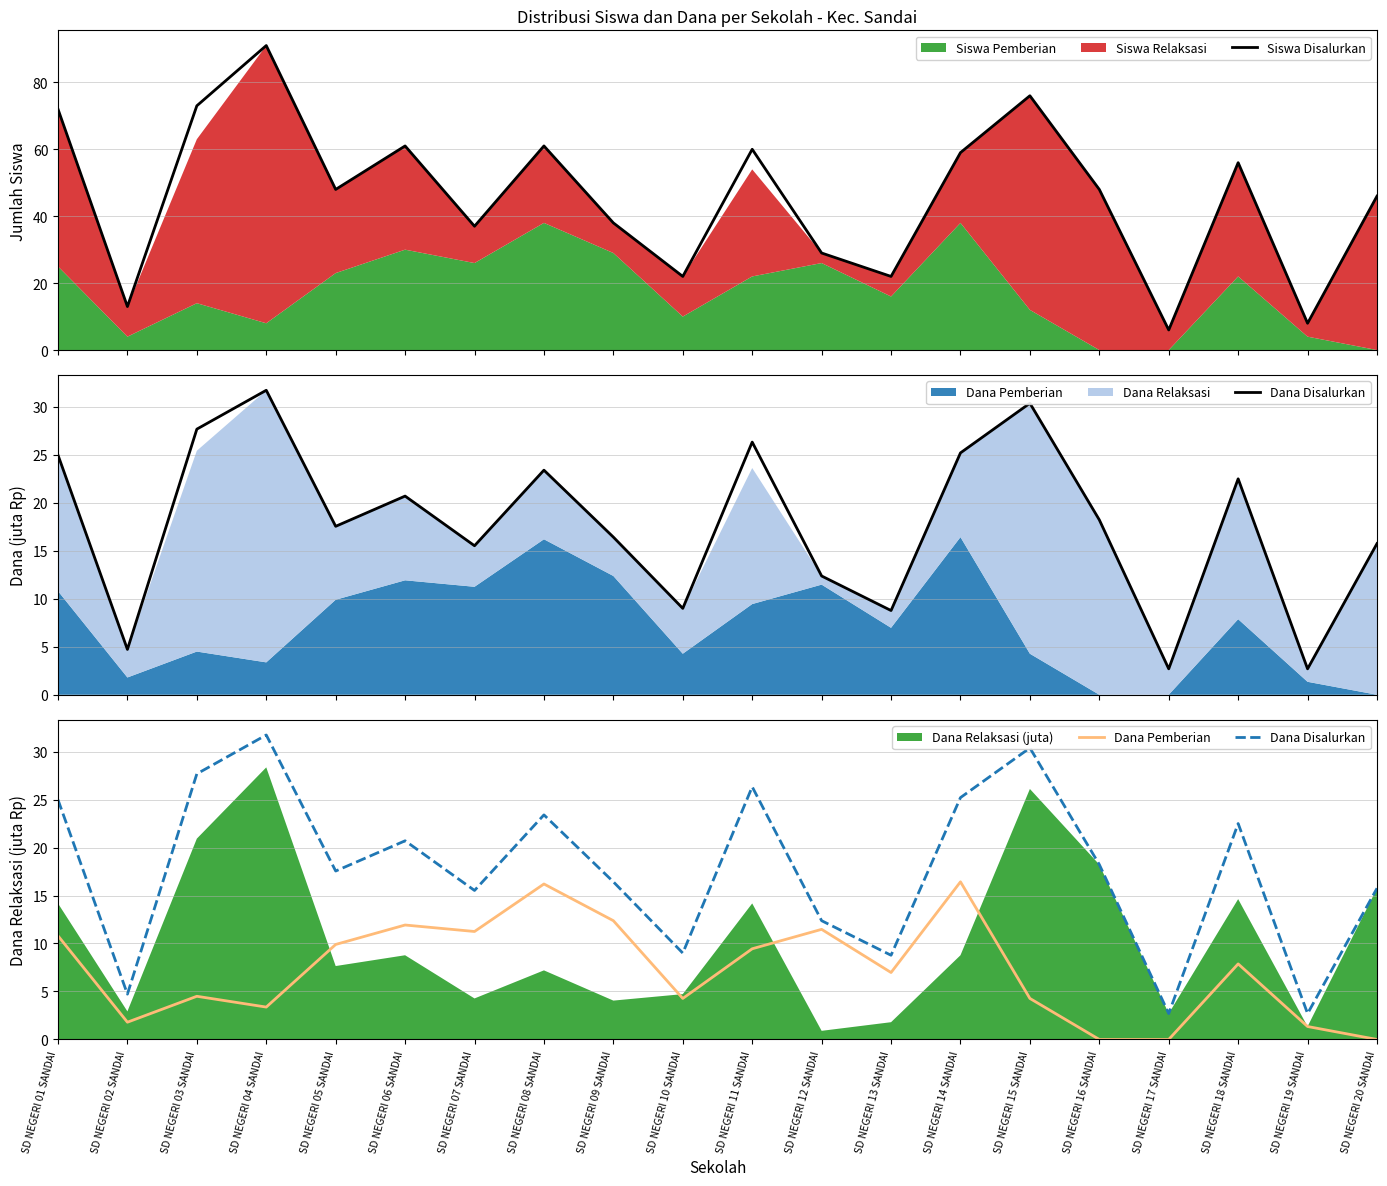

The value of Dana Pemberian at SD NEGERI 07 SANDAI is 19.4. True or false?

False